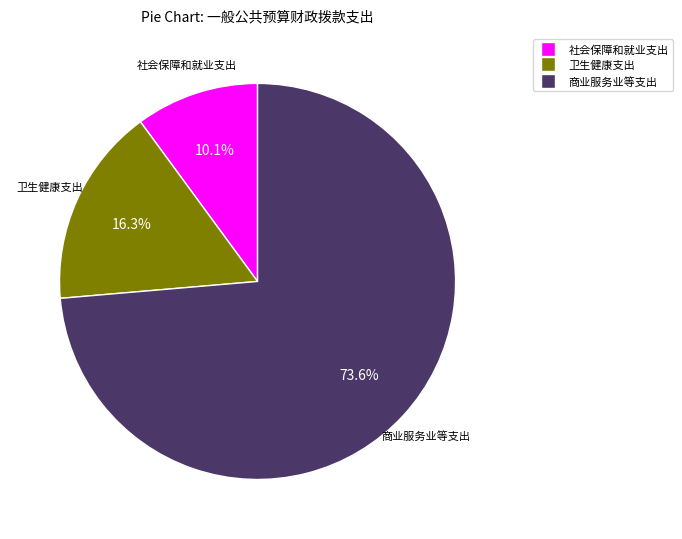

What percentage is NOT represented by 商业服务业等支出?

26.4%